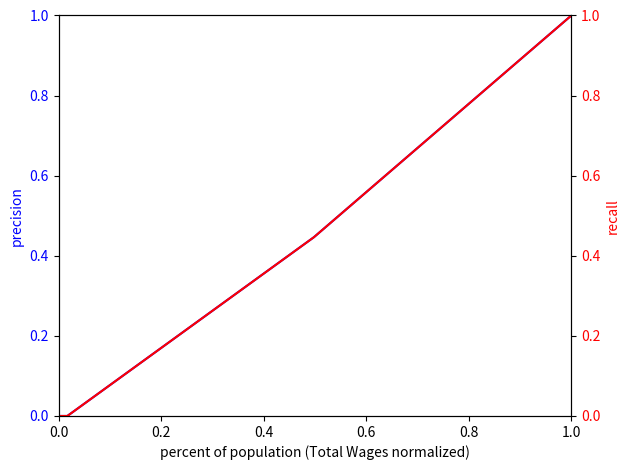

How many data points in recall are above 0?

2